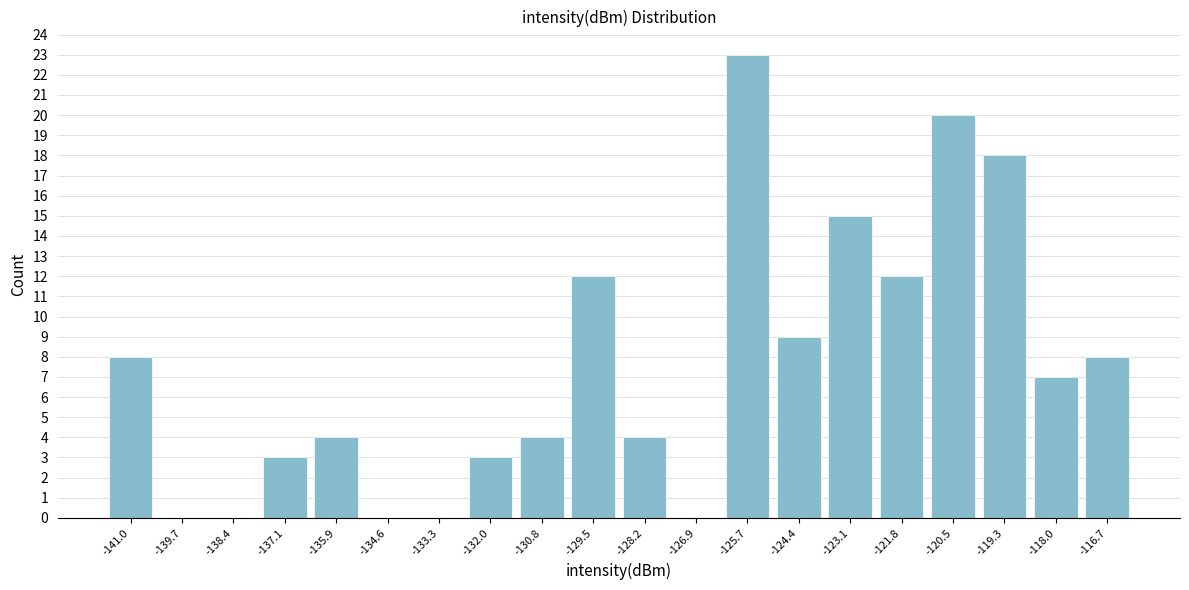

Reading left to right, list every bar in this chart as the range it spans on the x-axis followed by its height. Neither the bar edges nor the heights are printed on the chart, so give them approximately, as read against the axes.

-141.6 to -140.4: 8
-140.4 to -139.0: 0
-139.0 to -137.8: 0
-137.8 to -136.4: 3
-136.4 to -135.2: 4
-135.2 to -134.0: 0
-134.0 to -132.6: 0
-132.6 to -131.4: 3
-131.4 to -130.2: 4
-130.2 to -128.8: 12
-128.8 to -127.6: 4
-127.6 to -126.2: 0
-126.2 to -125.0: 23
-125.0 to -123.8: 9
-123.8 to -122.4: 15
-122.4 to -121.2: 12
-121.2 to -120.0: 20
-120.0 to -118.6: 18
-118.6 to -117.4: 7
-117.4 to -116.0: 8